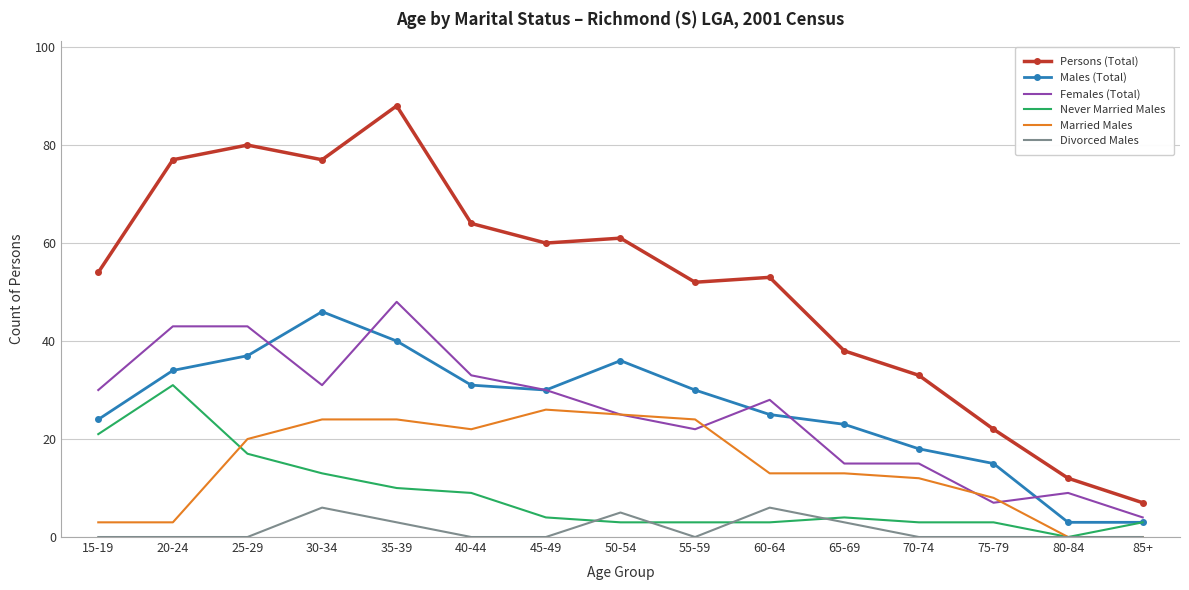

At how many categories does at least one series exceed 17?

13